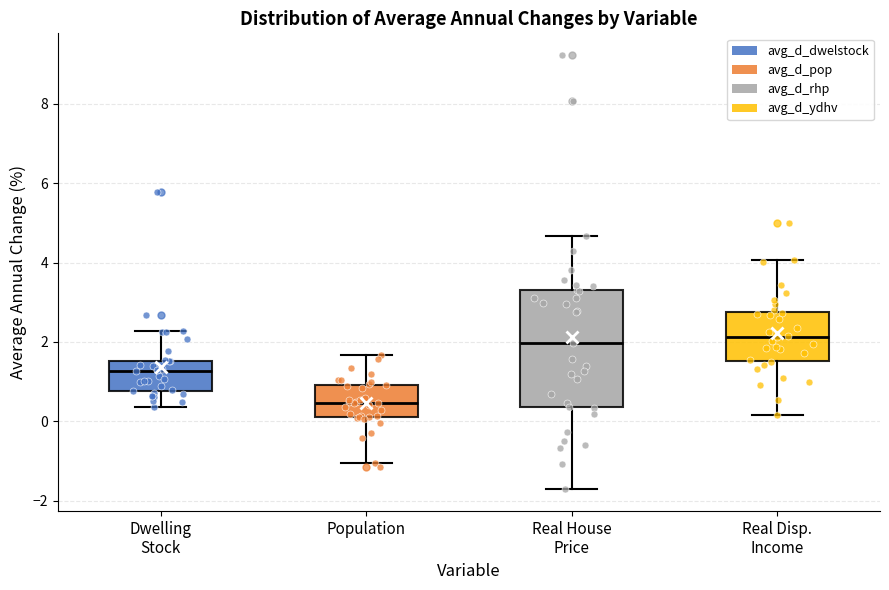

Reading left to right, transcribe this box plot: for each box, give where its median line is, the range the box spans, and where its two whiskers end, as read against the y-axis. The values are not printed on the chart, so give them approximately, as read against the axis.

Dwelling Stock: median 1.2, box 0.8 to 1.6, whiskers 0.4 to 2.2
Population: median 0.4, box 0.2 to 1.0, whiskers -1.0 to 1.6
Real House Price: median 2.0, box 0.4 to 3.4, whiskers -1.8 to 4.6
Real Disp. Income: median 2.2, box 1.6 to 2.8, whiskers 0.2 to 4.0